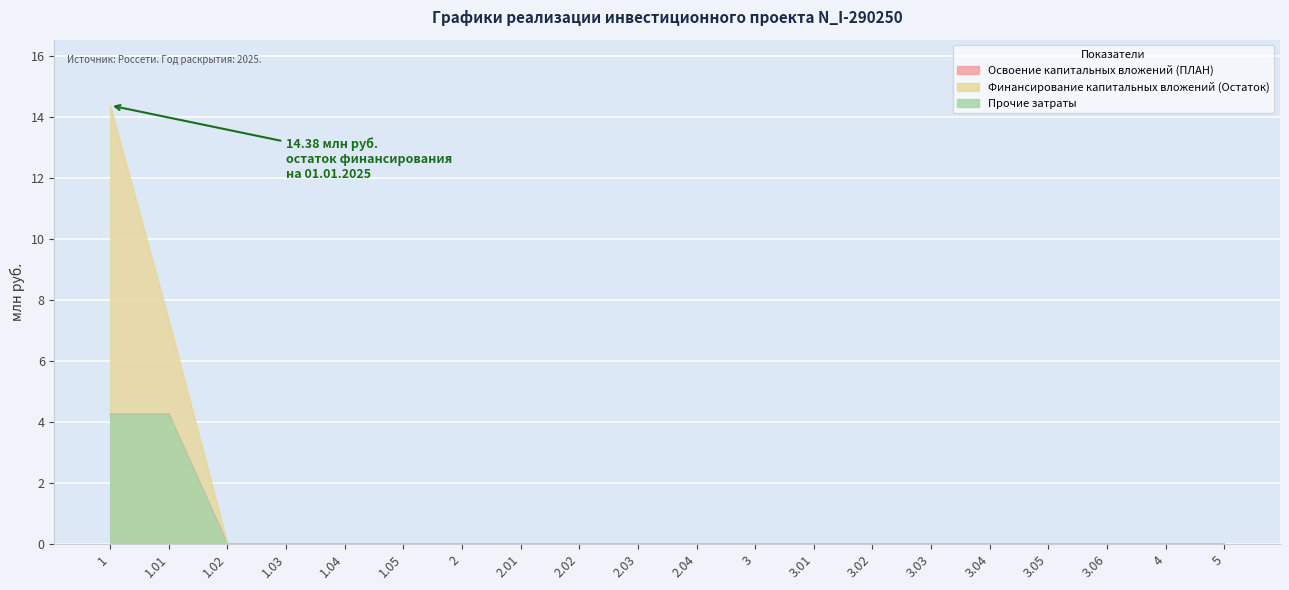

What is the sum of all Финансирование капитальных вложений (Остаток) values?

21.7